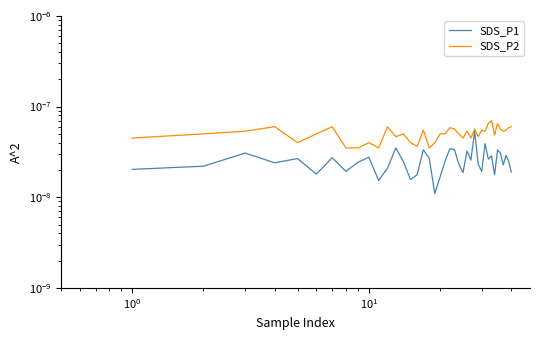

The value of SDS_P2 at 25 is 0.0. True or false?

False